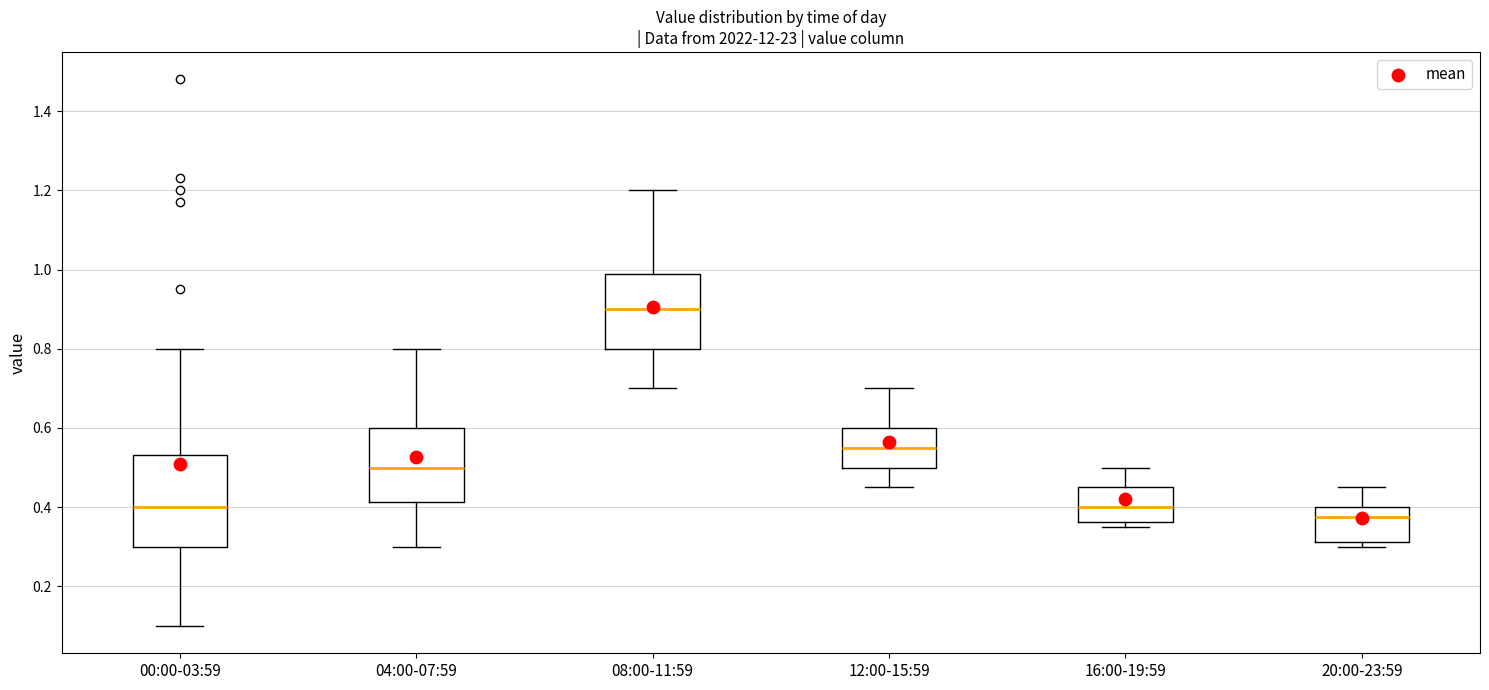

Which box has the lowest median line?

20:00-23:59